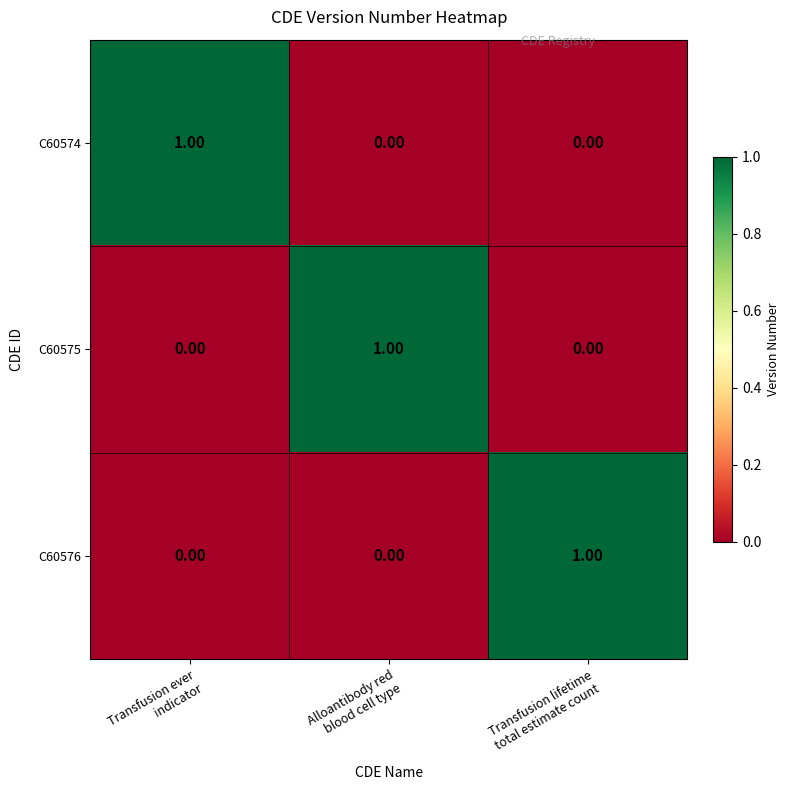

At how many categories does at least one series exceed 0?

3